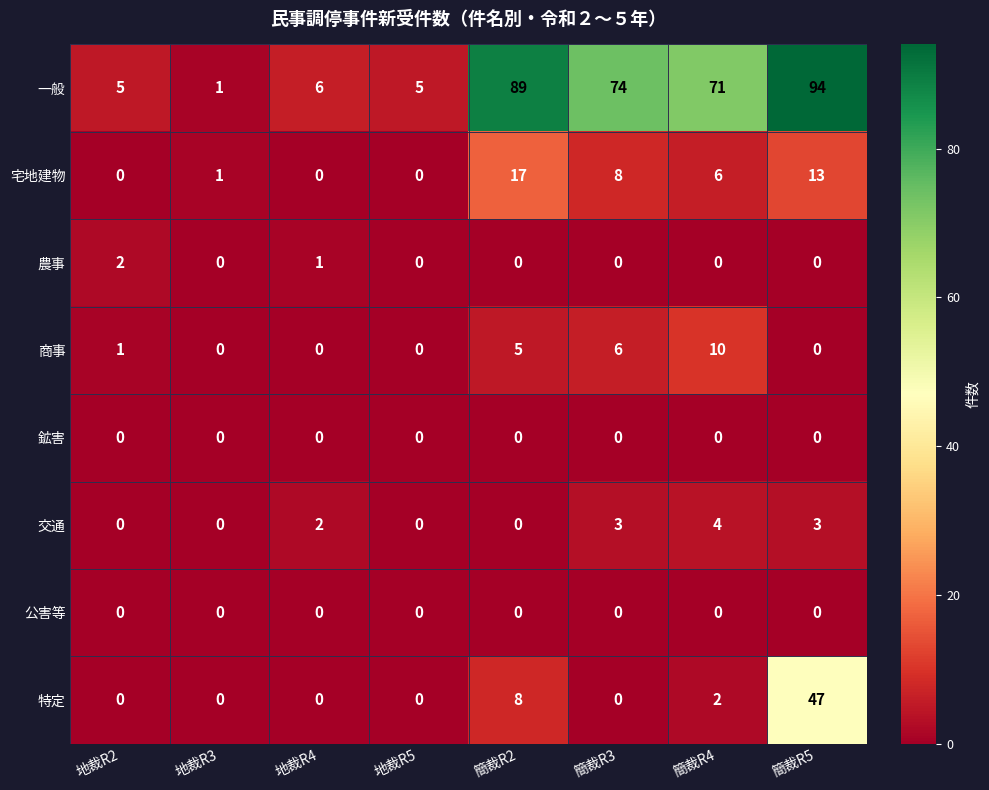

Count the 交通 values in the range 0 to 3.

7